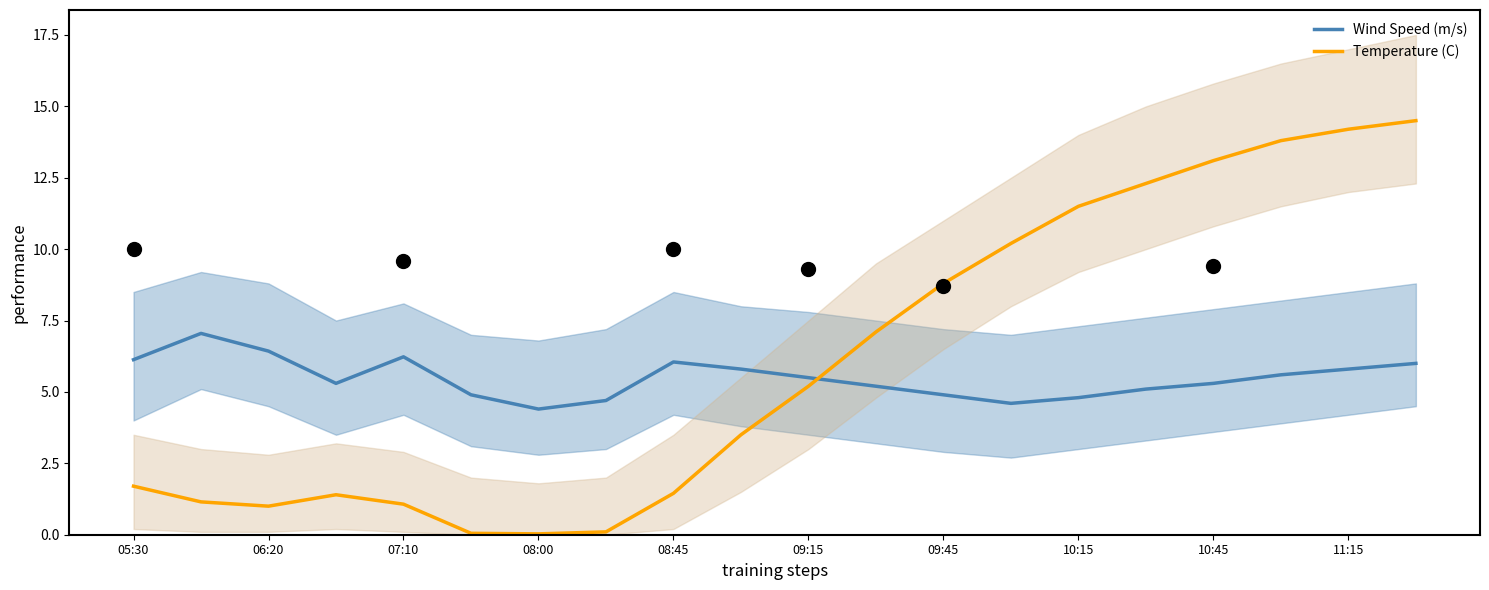

What are all the series names shown in the legend?

Wind Speed (m/s), Temperature (C)